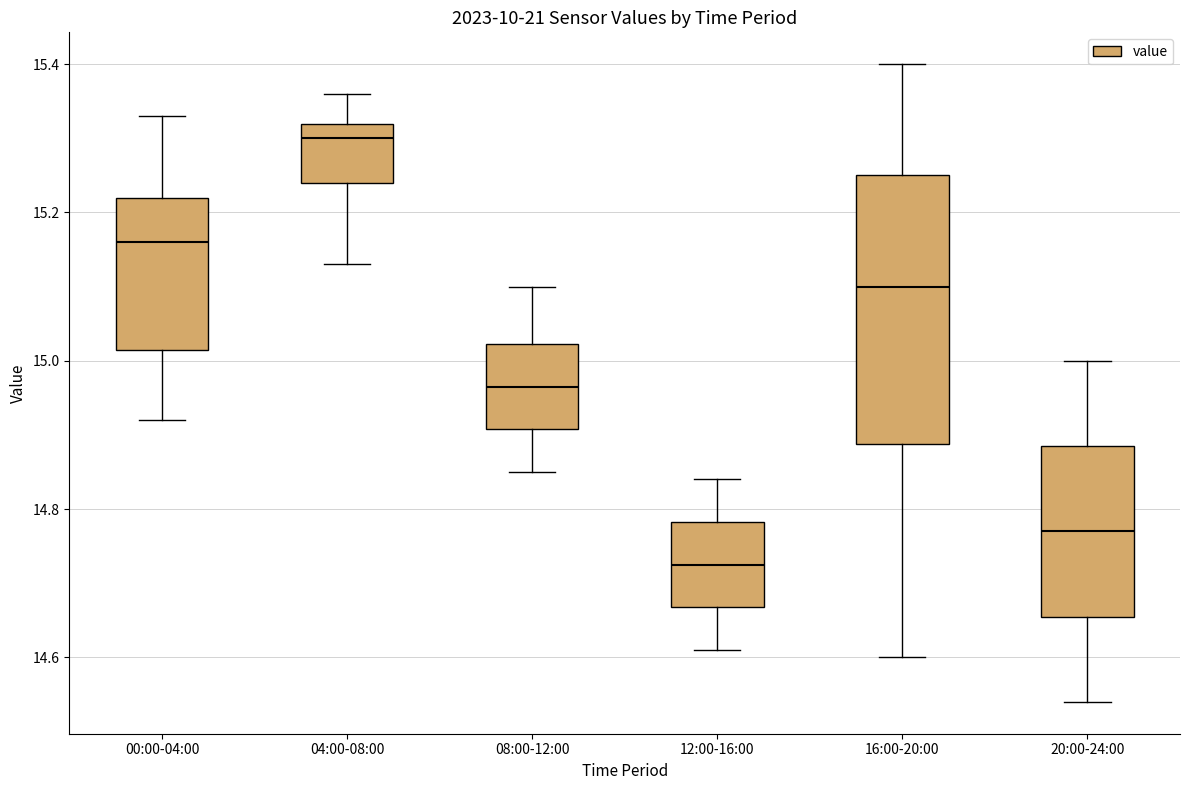

Where does the median line of the box for 20:00-24:00 sit on the y-axis? The values are not printed on the chart, so give them approximately, as read against the axis.

14.78